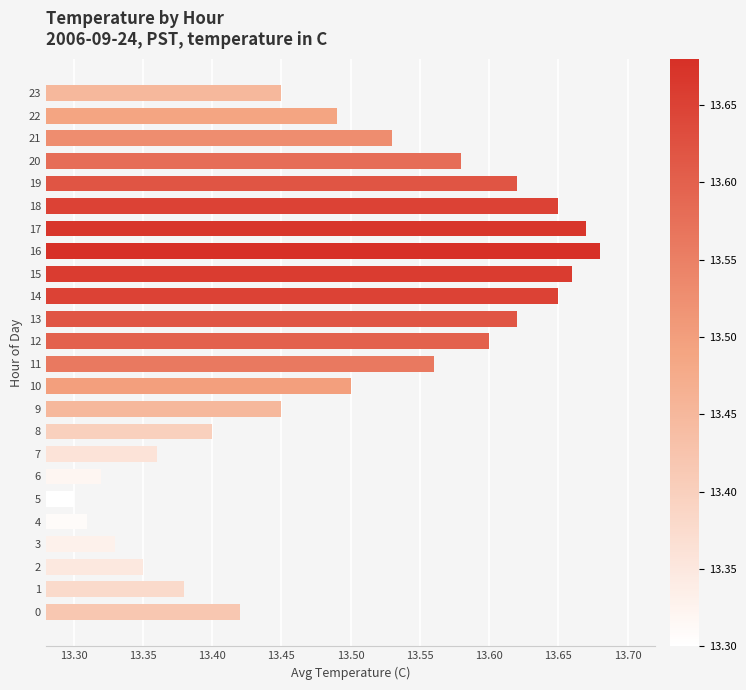

Are the bars horizontal?

Yes